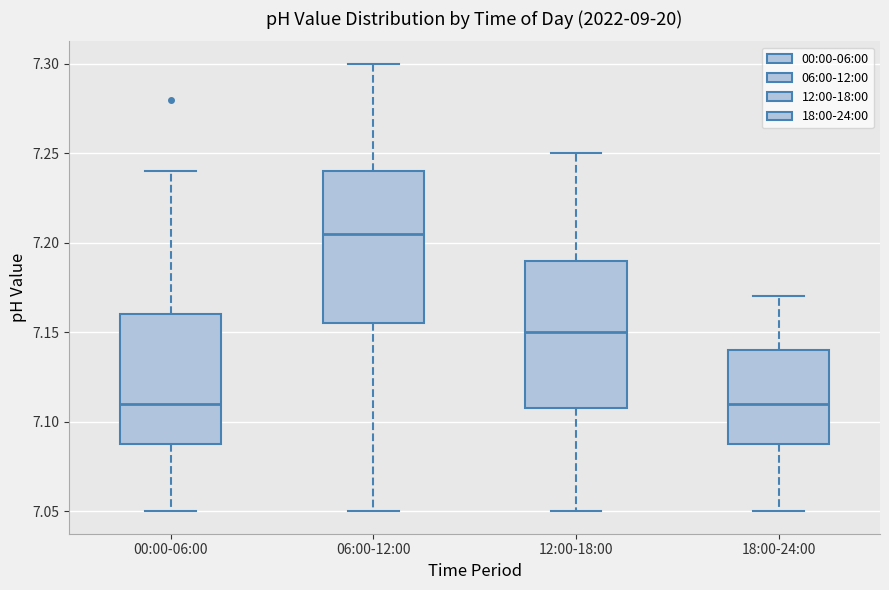

Where does the upper whisker of the box for 12:00-18:00 end on the y-axis? The values are not printed on the chart, so give them approximately, as read against the axis.

7.250